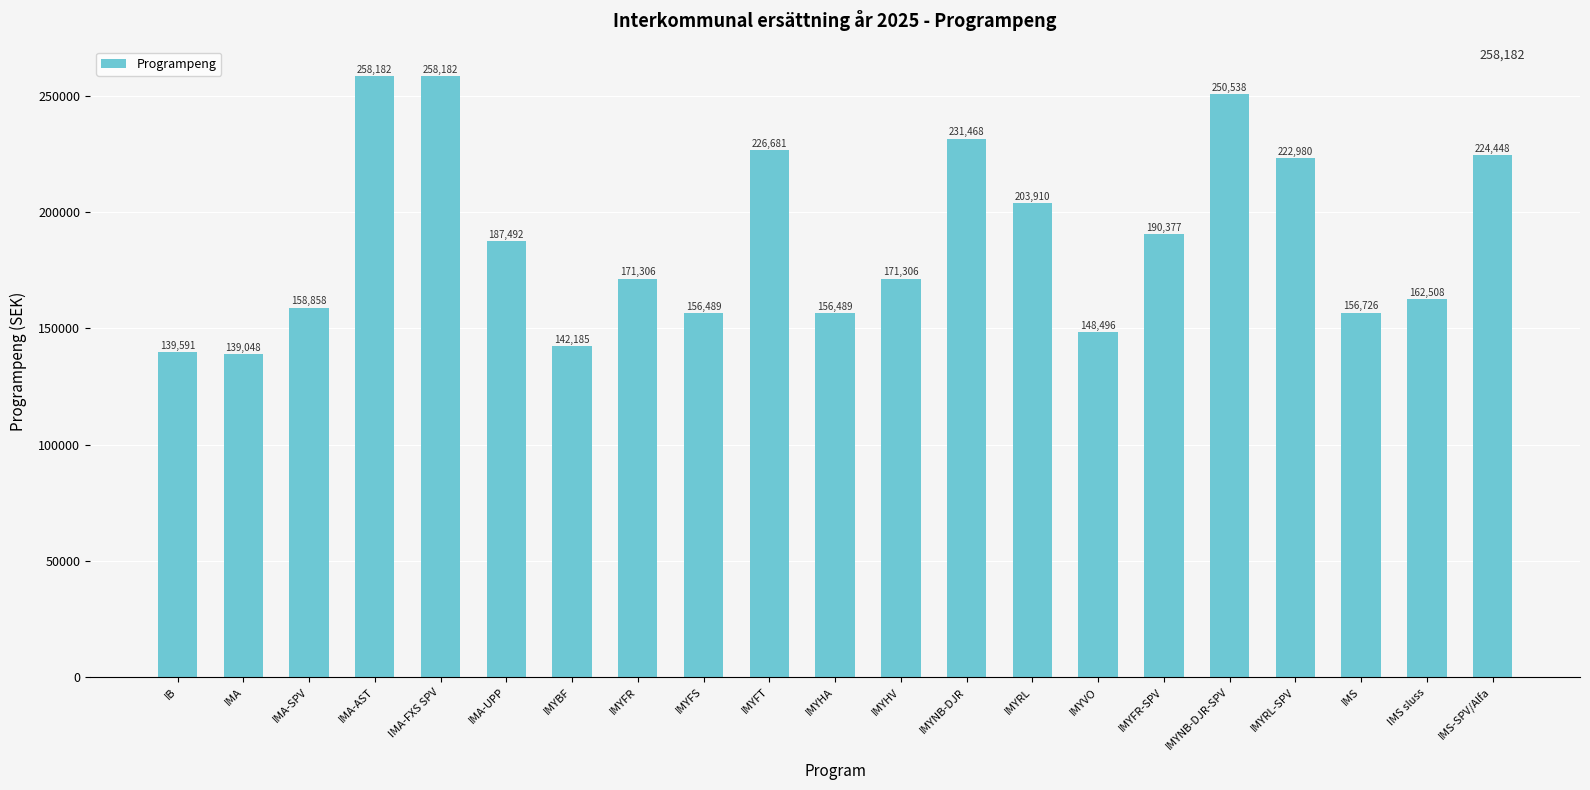

The chart shows a value of 77171 at IMYFR. True or false?

False